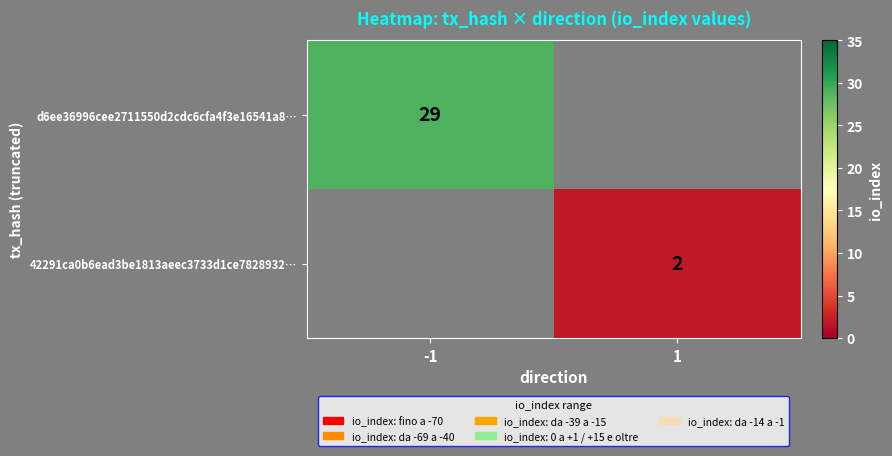

What is the total value across all series at 1?

2